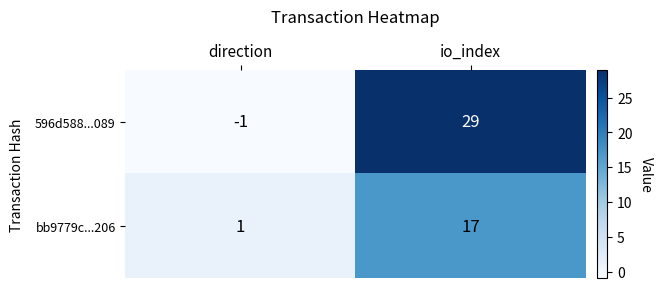

Is it true that bb9779c...206 equals 1 at direction?

True